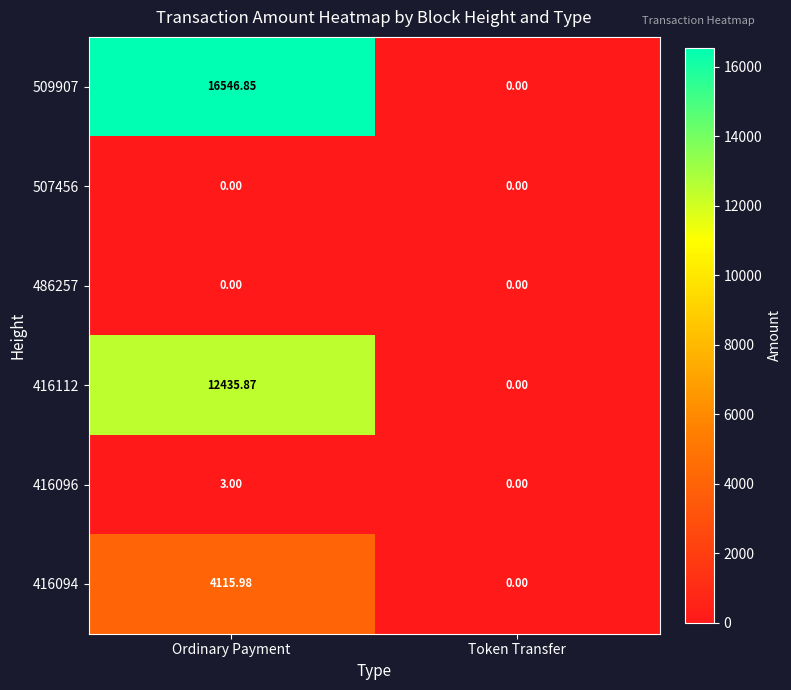

Count the number of data series in this chart.

6